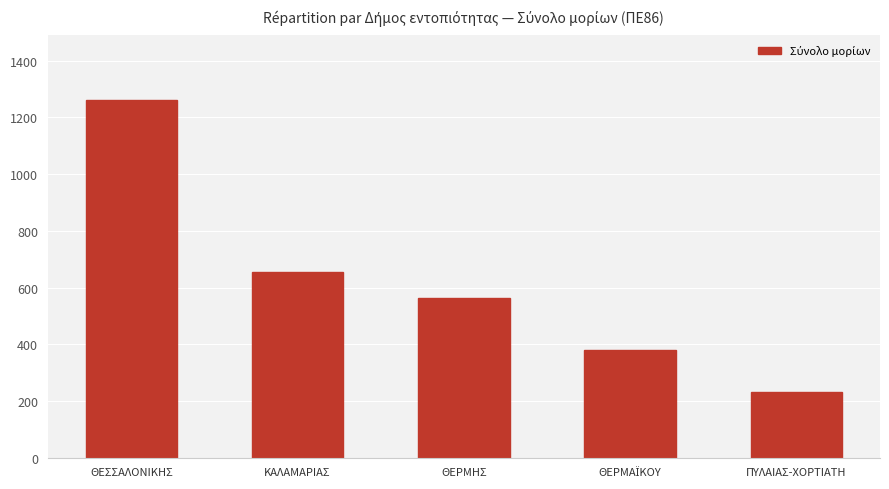

At which label does the data first exceed 562?

ΘΕΣΣΑΛΟΝΙΚΗΣ